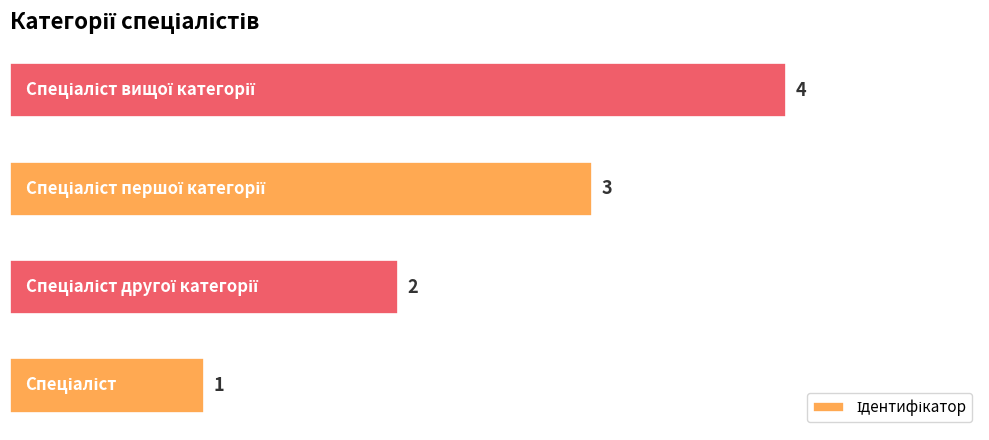

How many values are between 2 and 4?

3